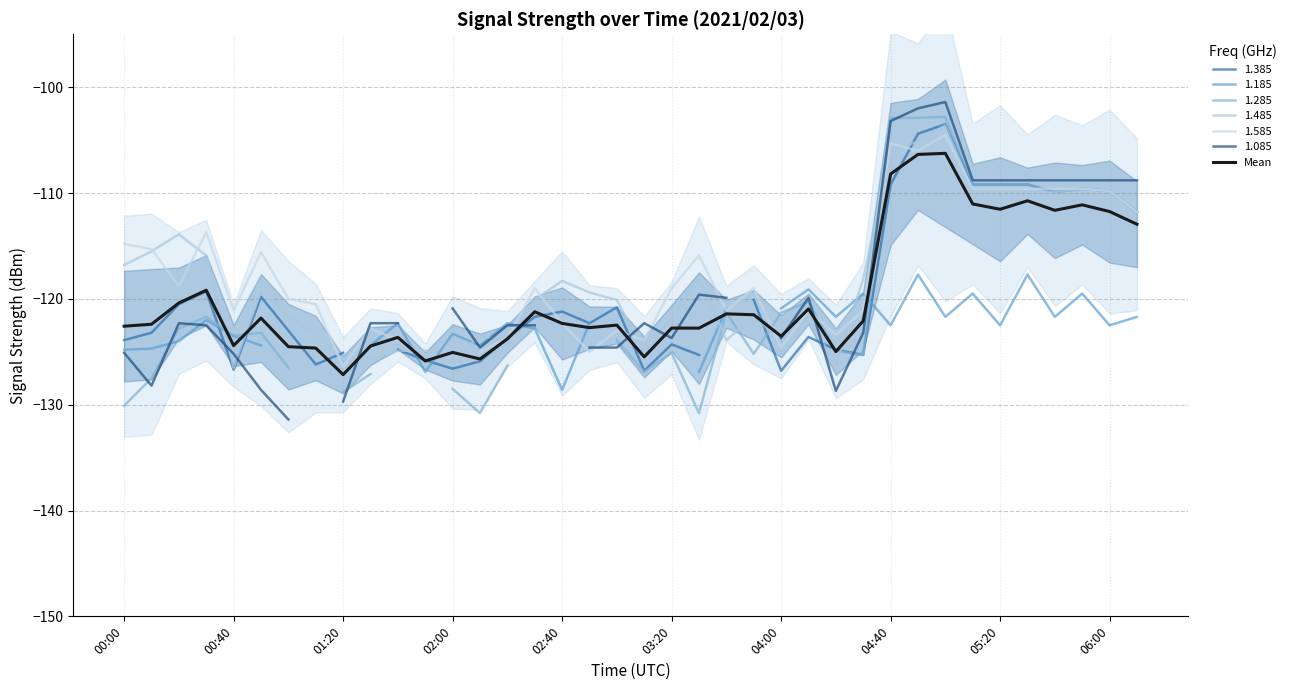

What is the difference between the second highest and minimum values?

20.8